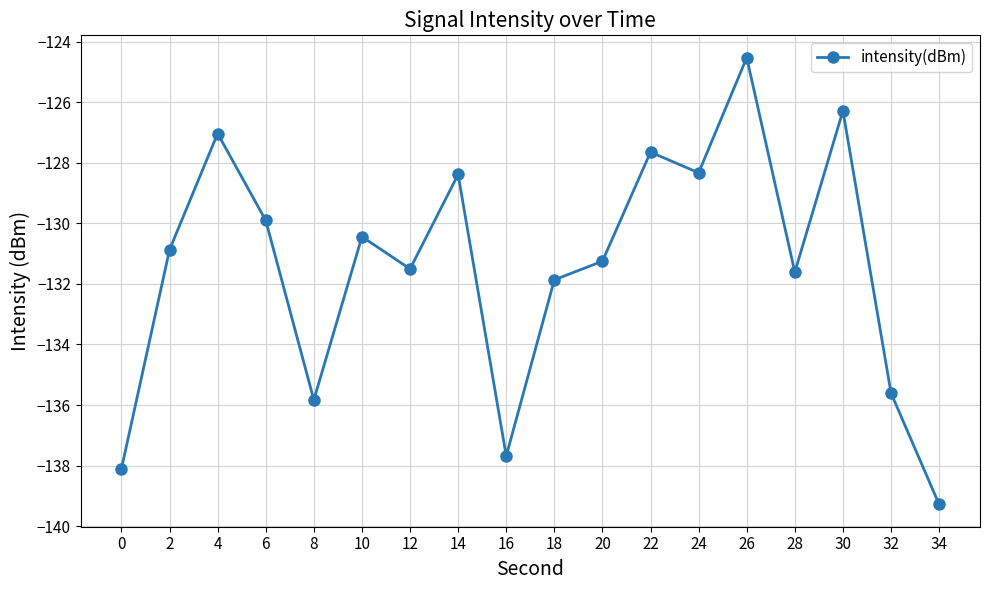

At which label does the data first exceed -130?

4